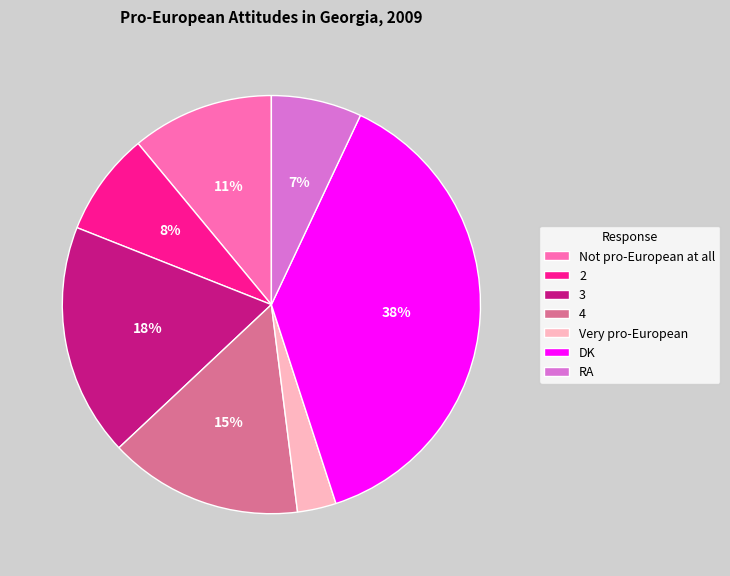

Rank the categories by value from lowest to highest.

Very pro-European, RA, 2, Not pro-European at all, 4, 3, DK